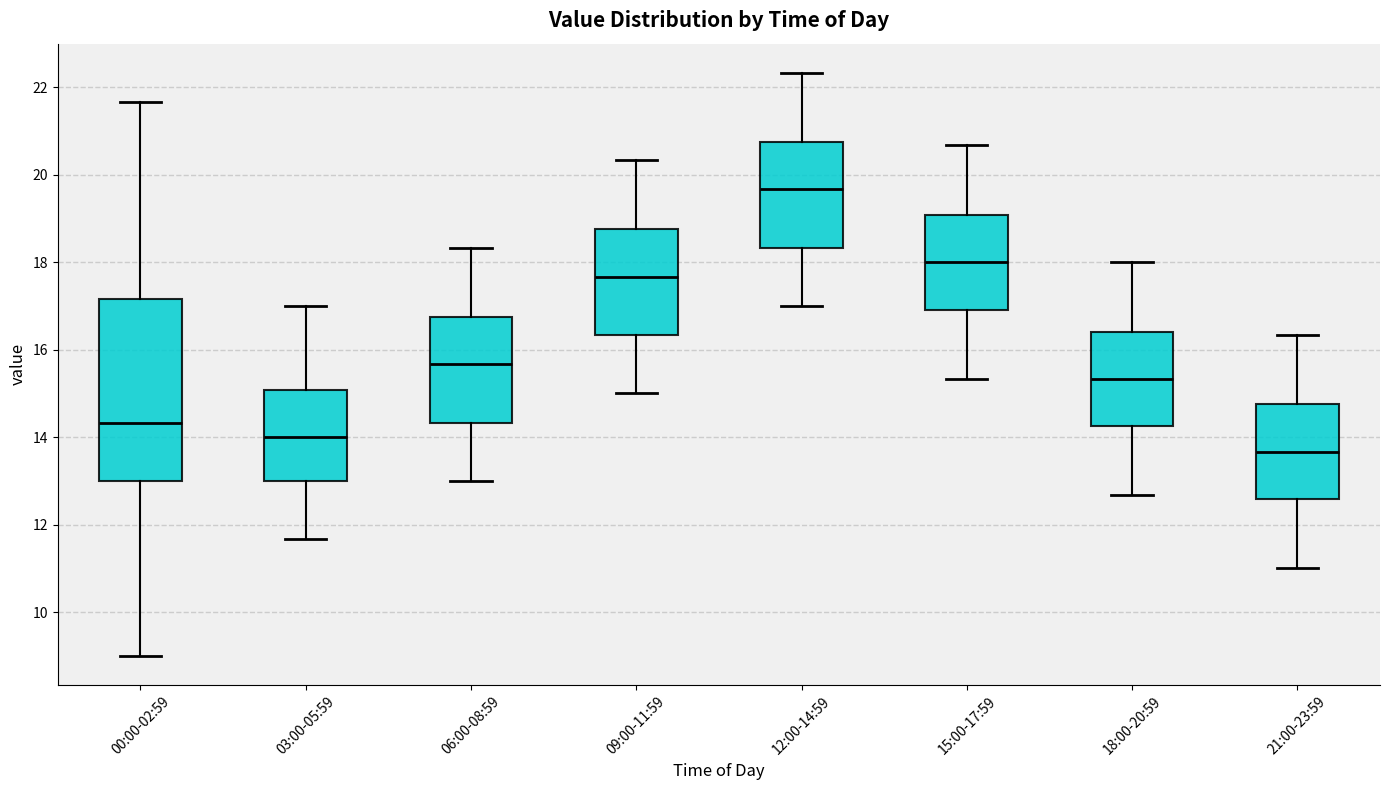

Which box is the tallest, from its lower edge to its upper edge?

00:00-02:59